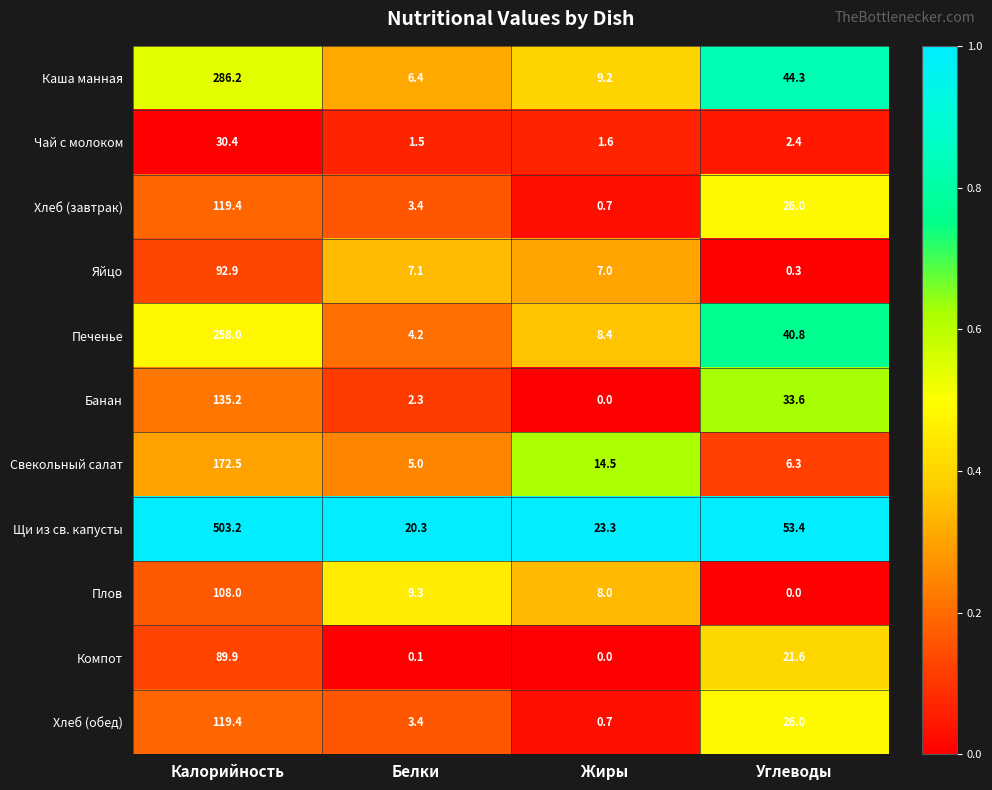

What is the maximum value shown in the chart?

503.2